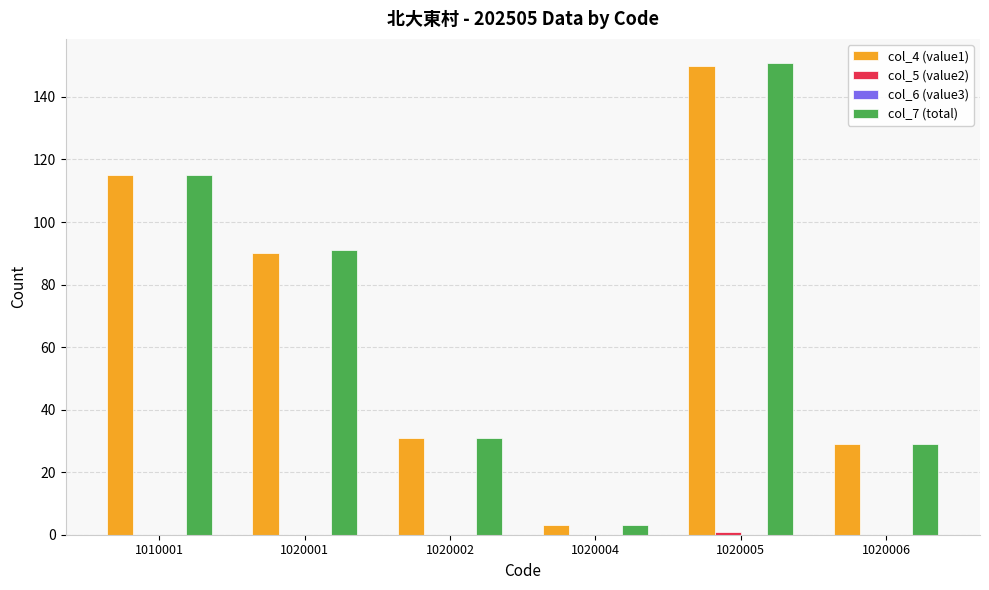

Between 1010001 and 1020001, which series saw the biggest shift?

col_4 (value1)